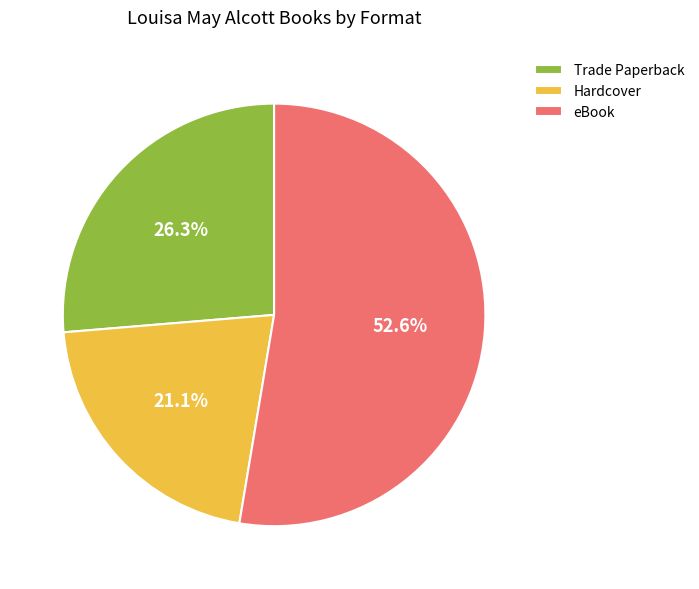

Combined, do Hardcover and Trade Paperback account for over 50%?

No